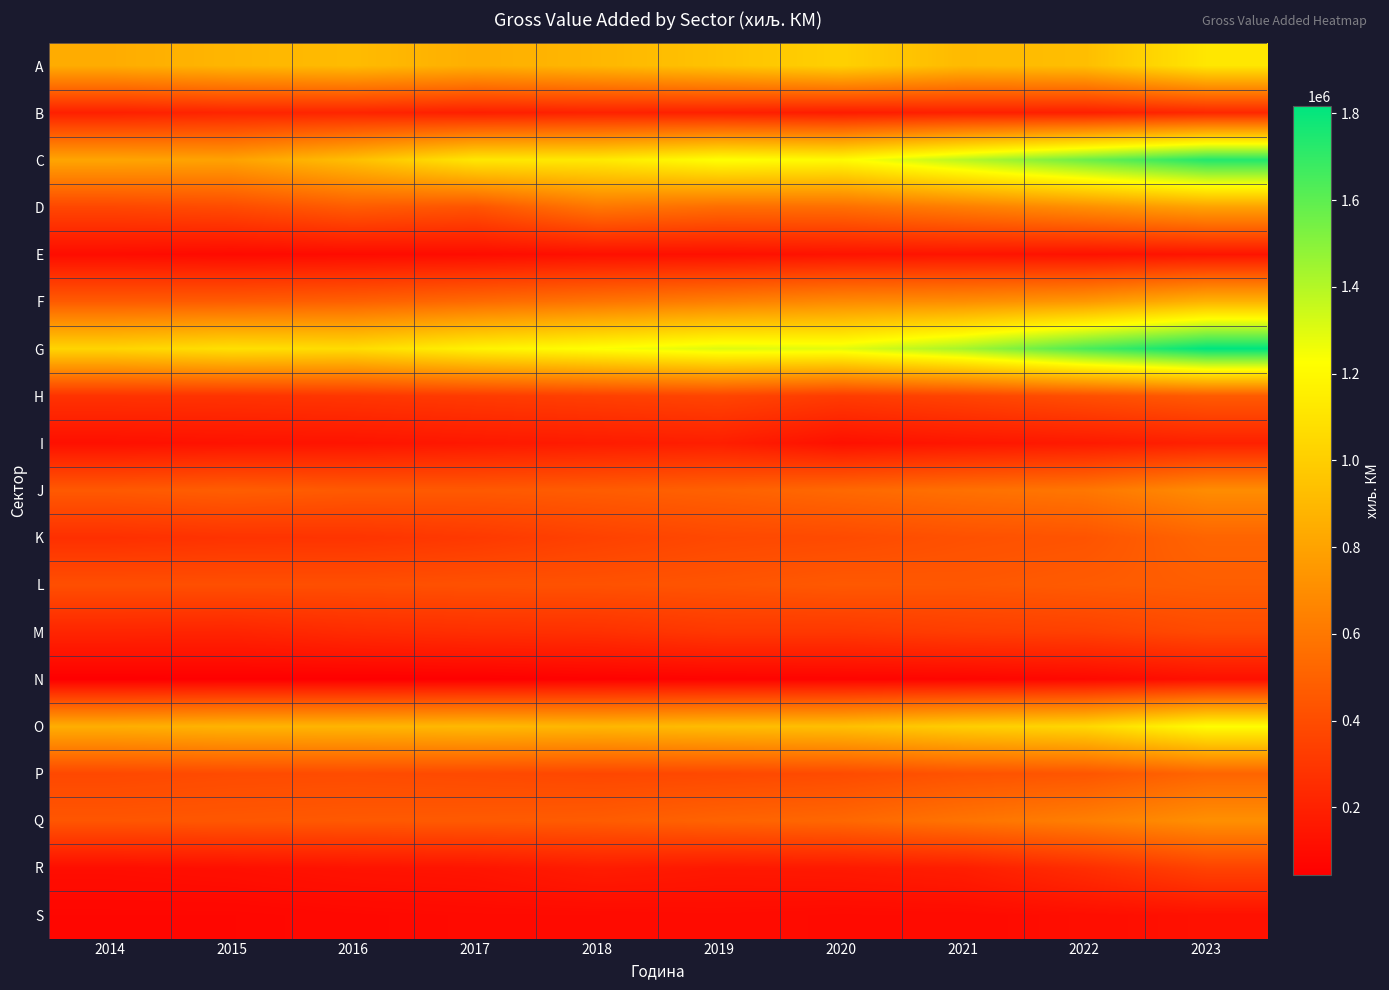

What is the total value across all series at 2023?

12495604